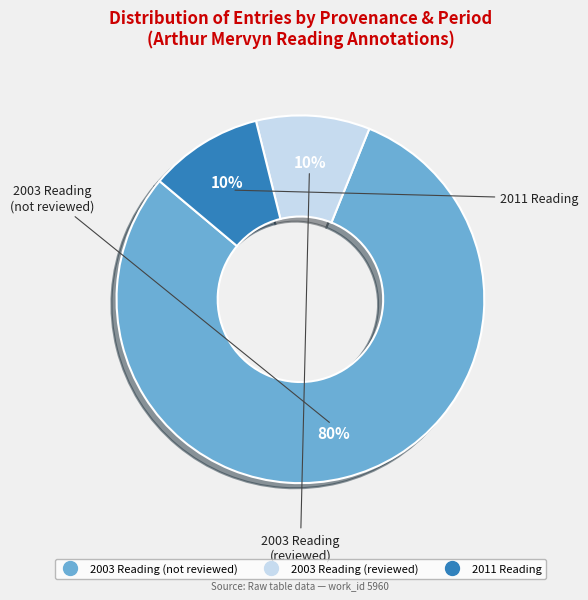

Is there any slice that represents more than half of the pie?

Yes